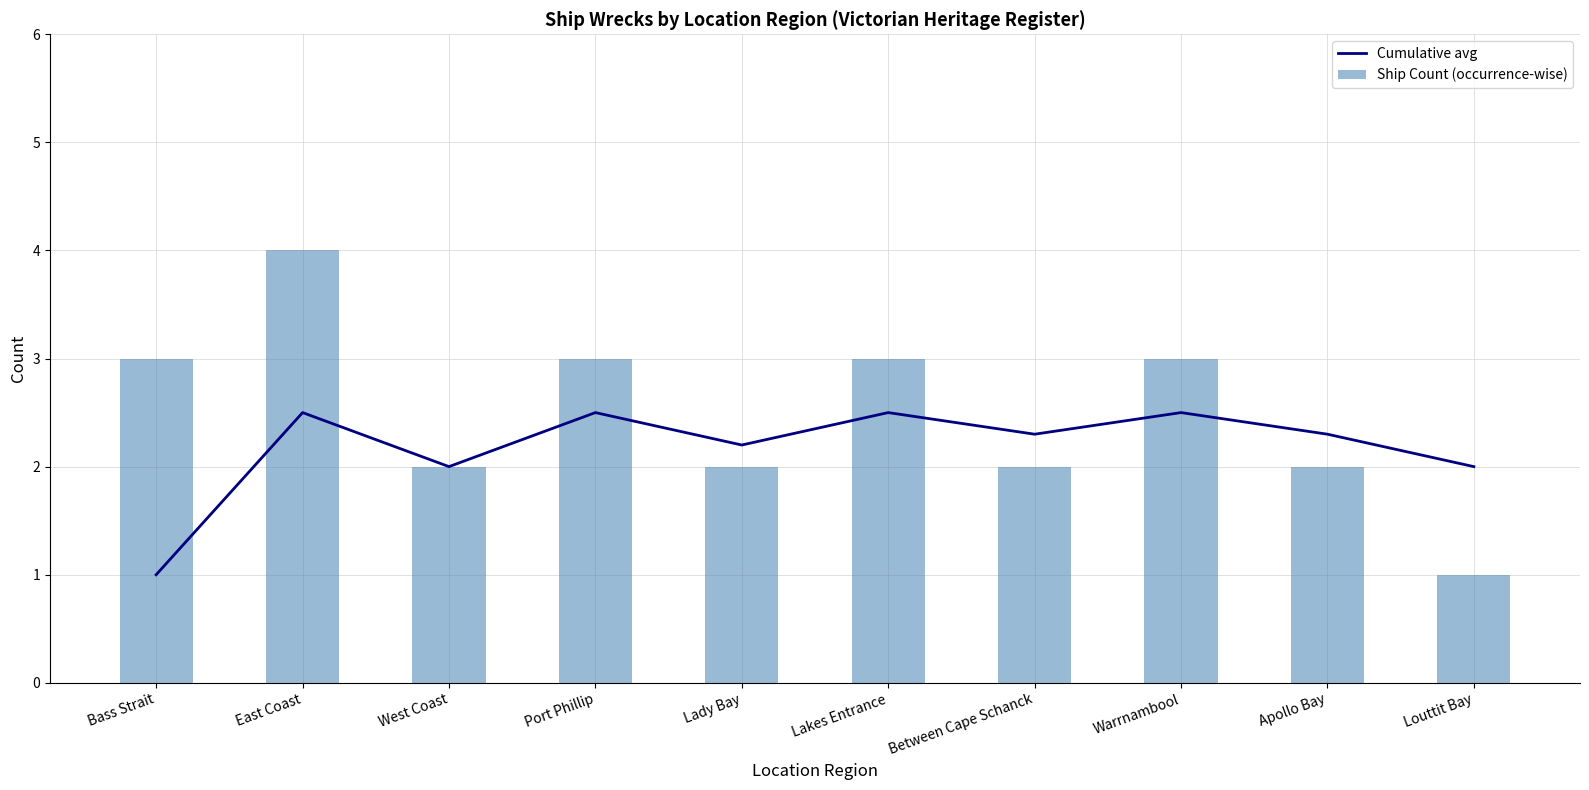

Are the bars grouped side by side (vs. stacked)?

Yes